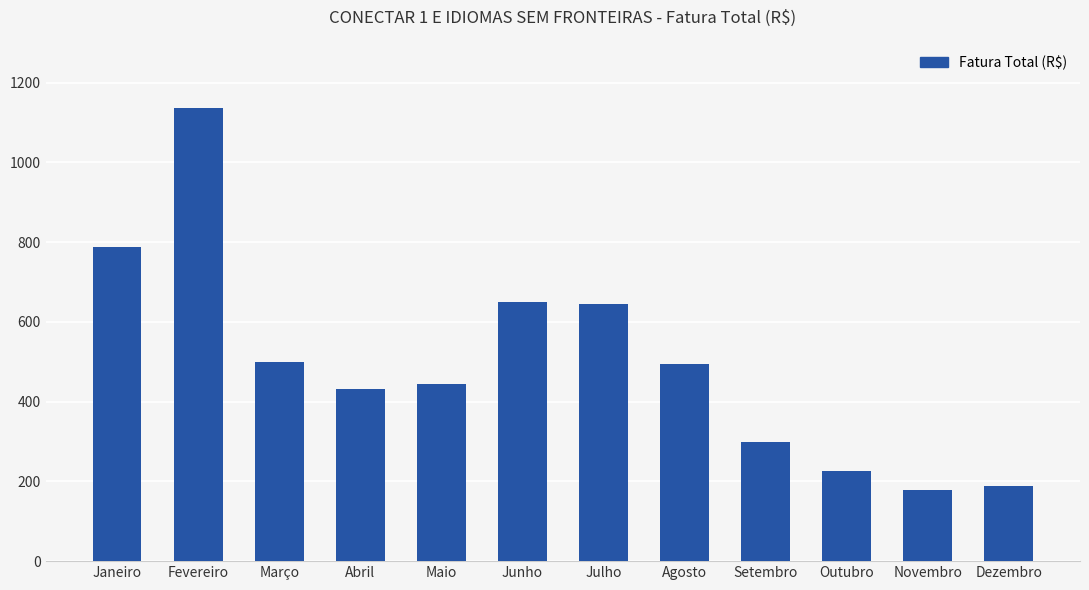

What is the change in value from Setembro to Novembro?

-119.0